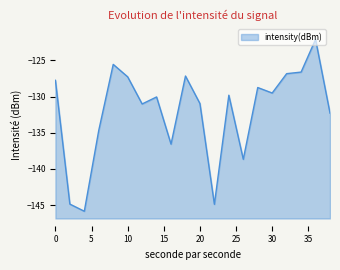

Does the chart have visible grid lines?

No